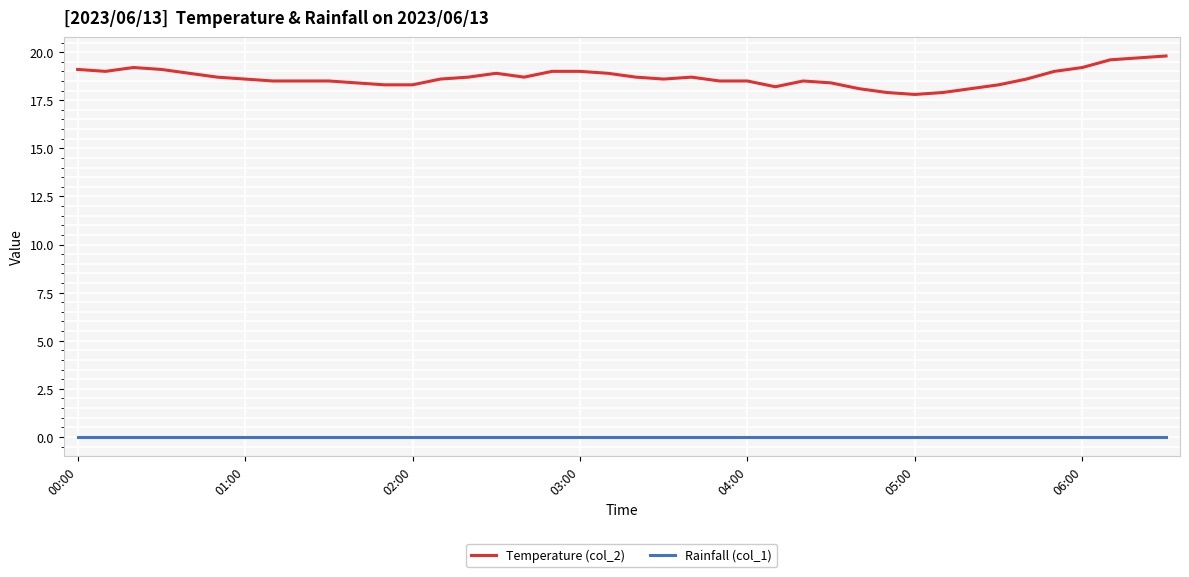

At how many categories does at least one series exceed 13?

40